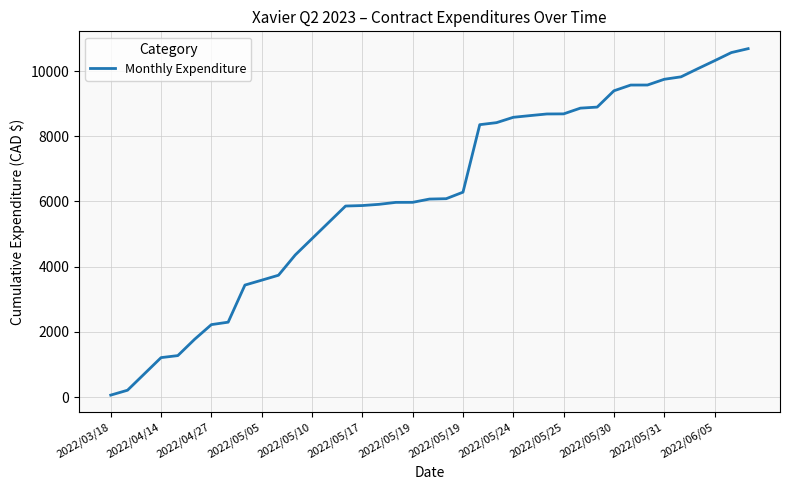

What is the difference between the maximum and minimum values?

10624.3